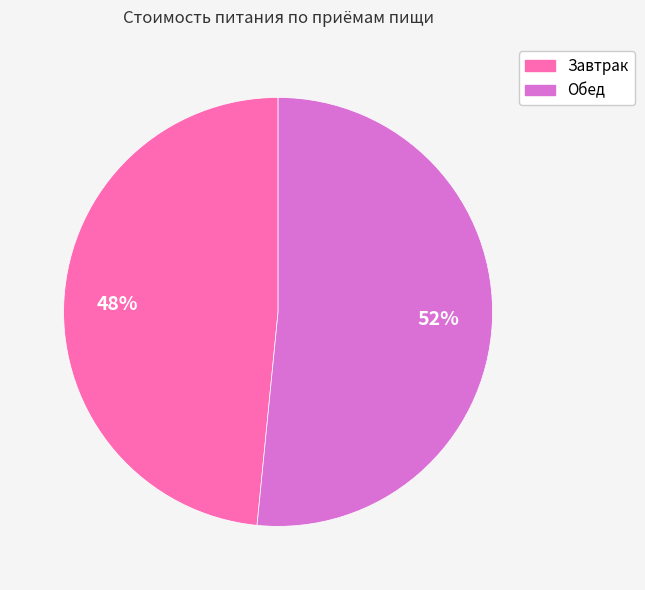

Between Завтрак and Обед, which is larger?

Обед